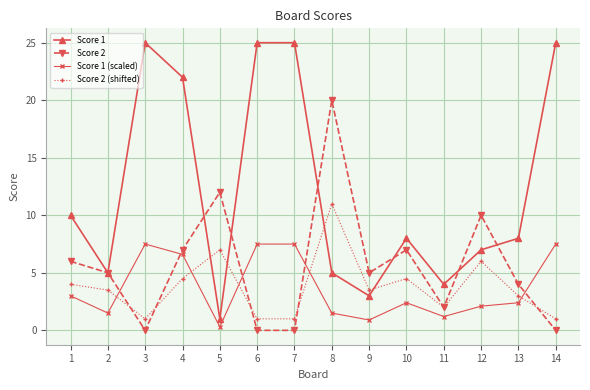

Count the number of data series in this chart.

4